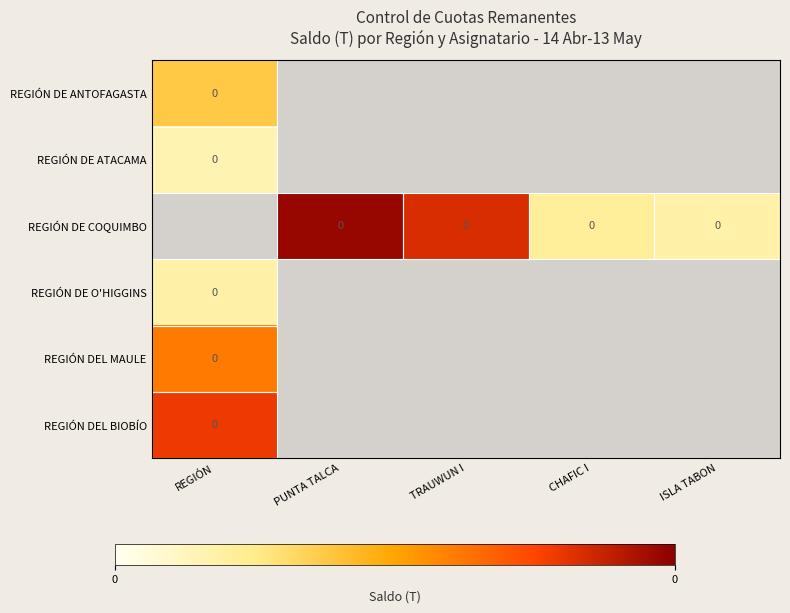

Which has a higher value, TRAUWUN I or CHAFIC I?

CHAFIC I